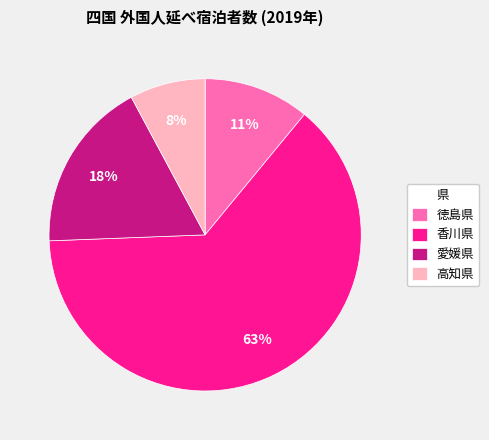

Does 香川県 account for over 50% of the chart?

Yes